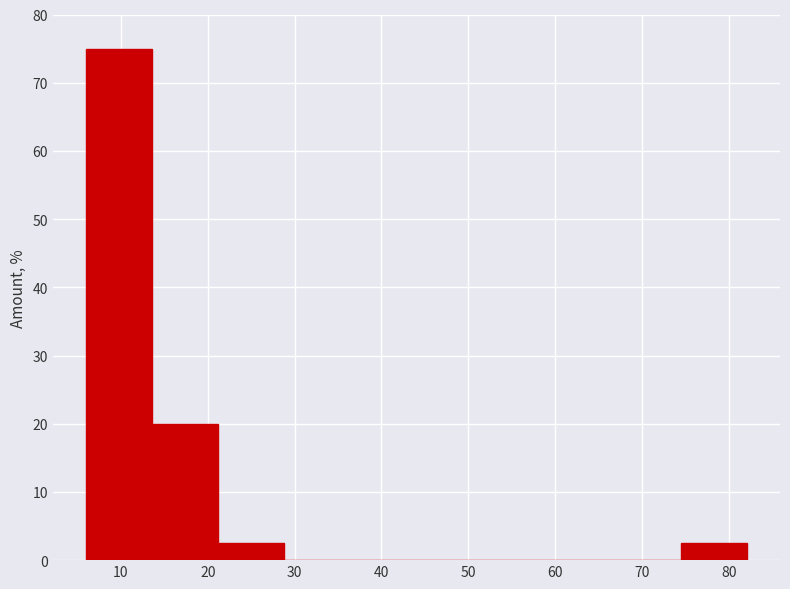

Reading left to right, list every bar in this chart as the range it spans on the x-axis followed by its height. Neither the bar edges nor the heights are printed on the chart, so give them approximately, as read against the axes.

6 to 14: 75
14 to 21: 20
21 to 29: 3
29 to 36: 0
36 to 44: 0
44 to 52: 0
52 to 59: 0
59 to 67: 0
67 to 74: 0
74 to 82: 3